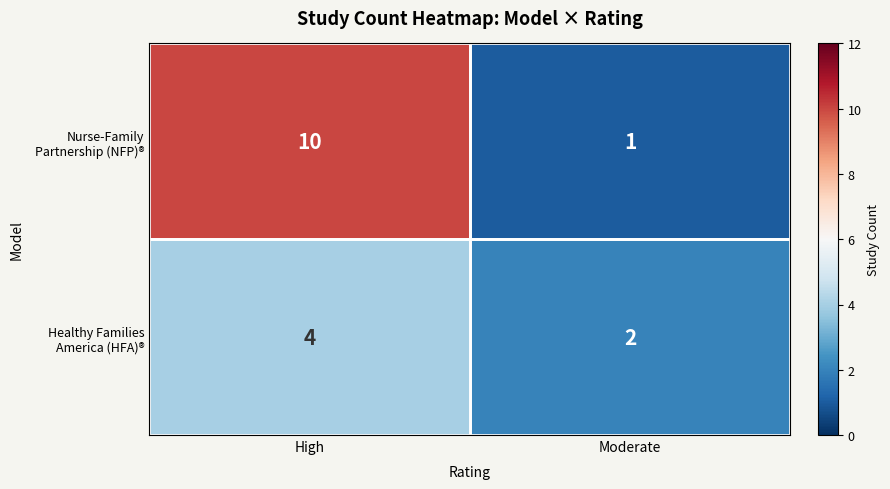

What is the total value across all series at High?

14